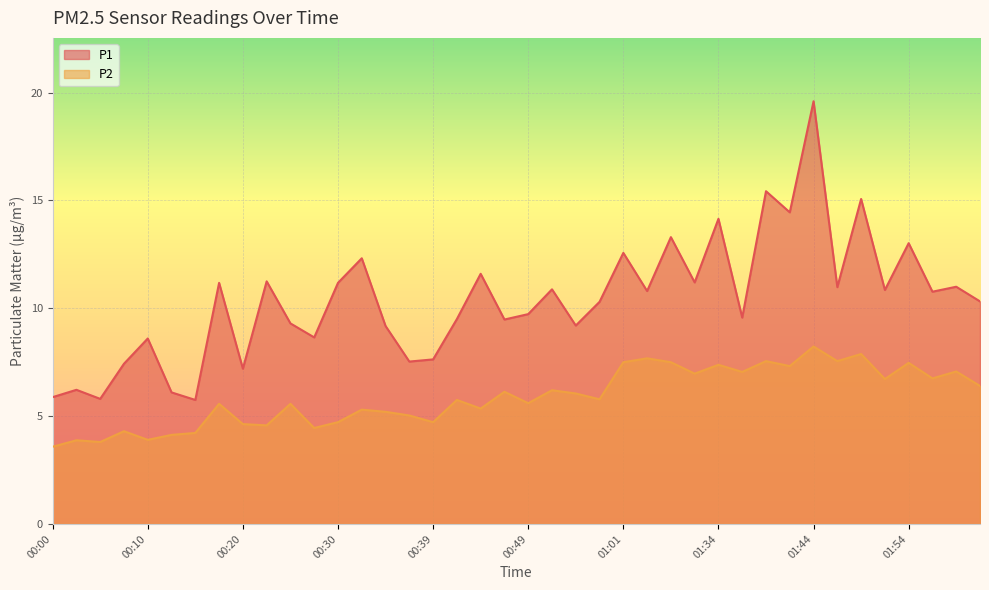

True or false: P2 has a value of 7.0 at 00:22.

False